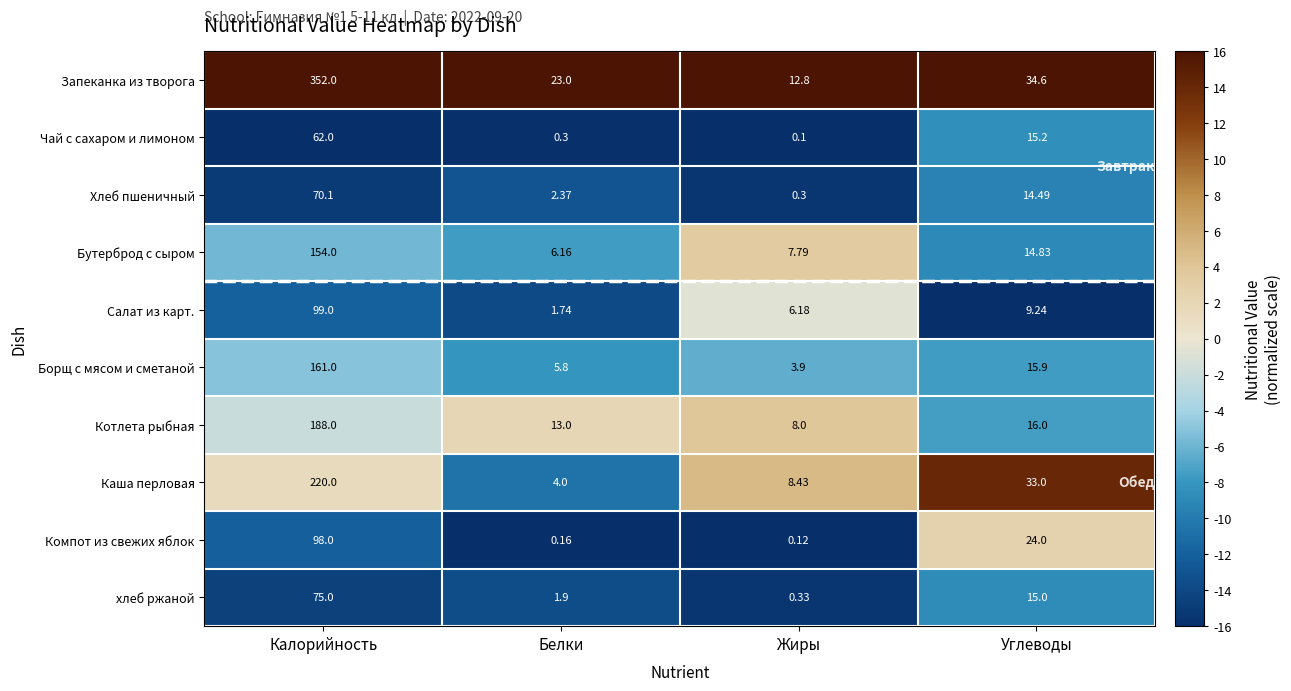

At which label is Салат из карт. closest to 50?

Углеводы